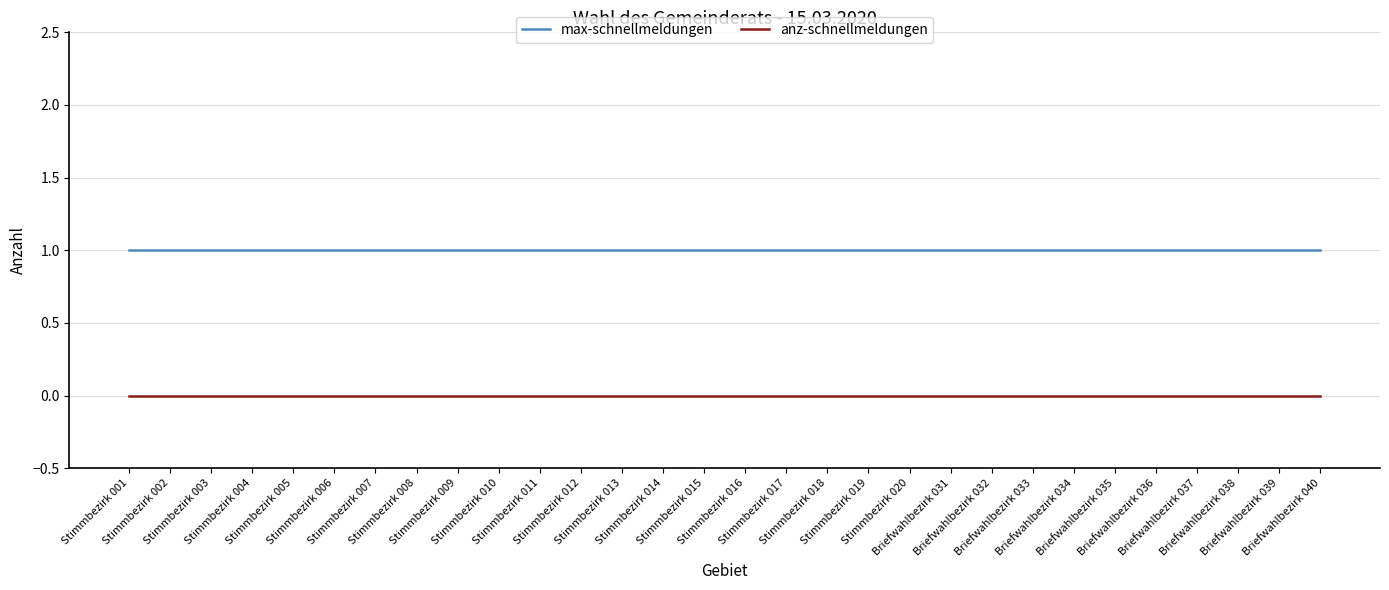

True or false: max-schnellmeldungen and anz-schnellmeldungen cross at least once.

False